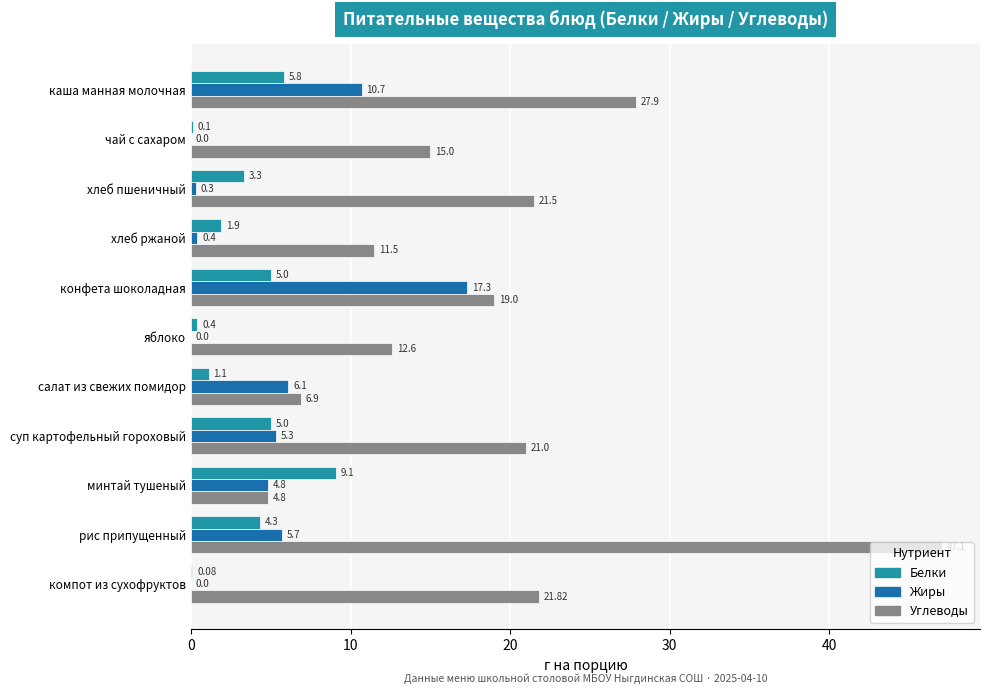

What is the sum of all Белки values?

36.1